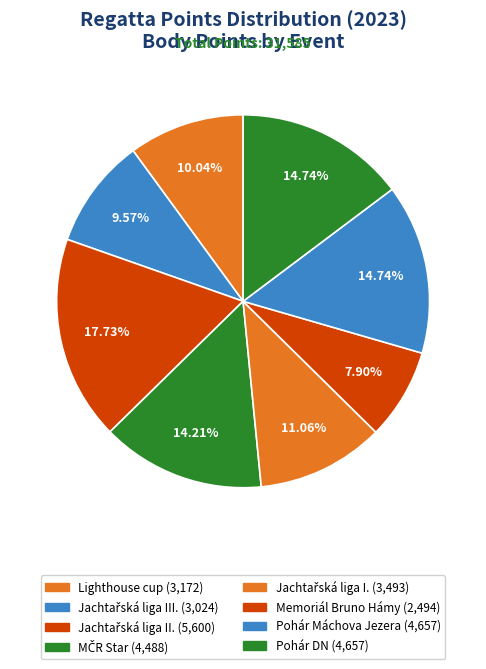

Rank the categories by value from lowest to highest.

Memoriál Bruno Hámy
(231705), Jachtařská liga III.
(237010), Lighthouse cup
(231713), Jachtařská liga I.
(237004), MČR Star
(231709), Pohár Máchova Jezera
(234007), Pohár DN
(234006), Jachtařská liga II.
(237008)